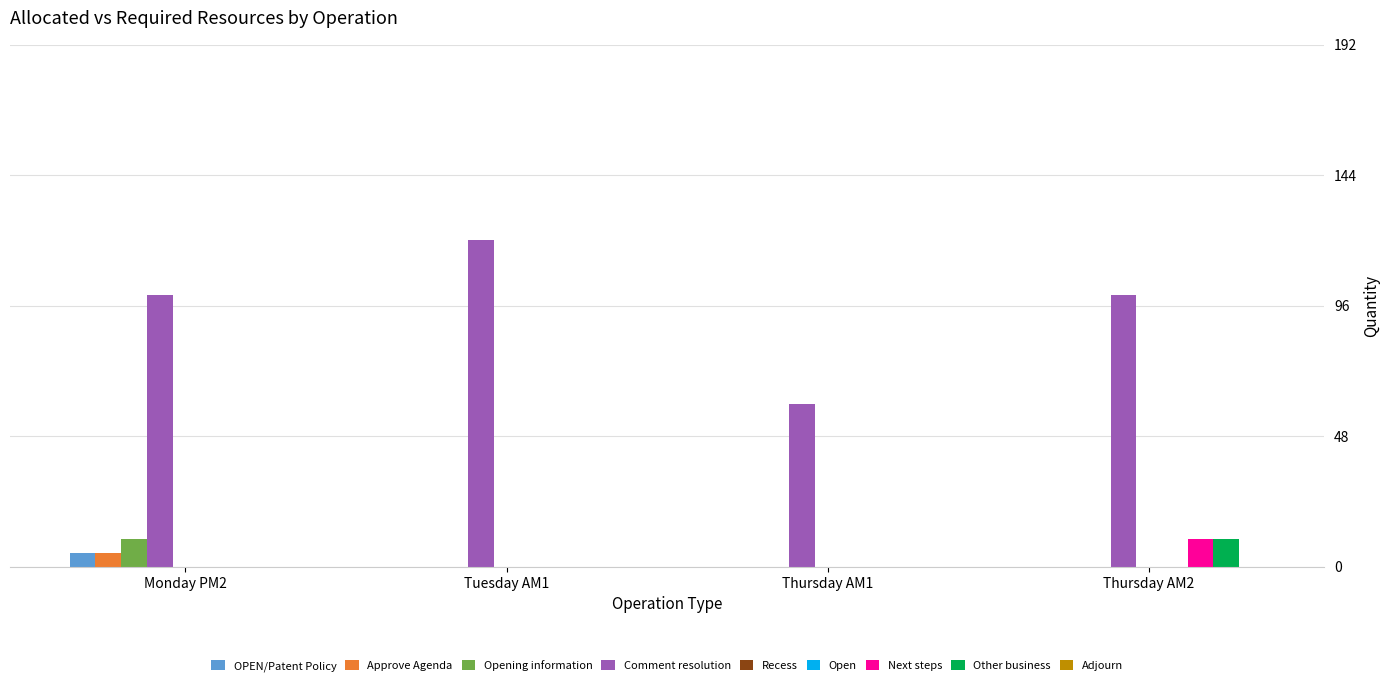

What is the spread (max minus min) of values at Monday PM2?

100